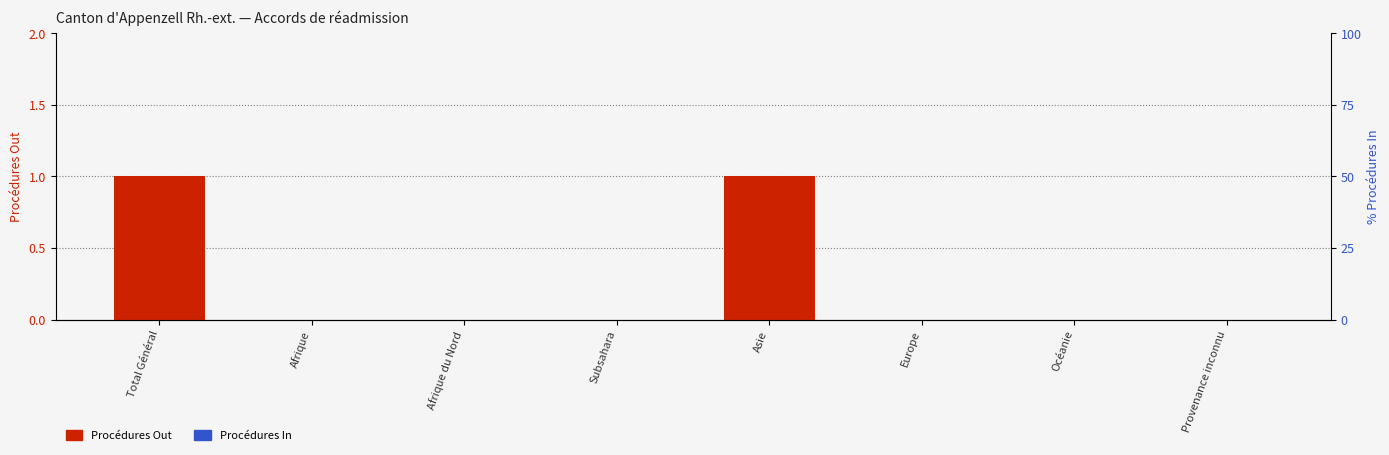

Count the number of data series in this chart.

2